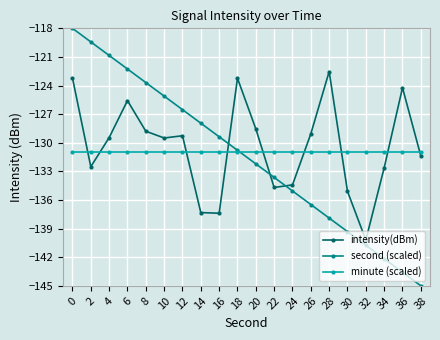

What is the total value across all series at 18?

-385.0